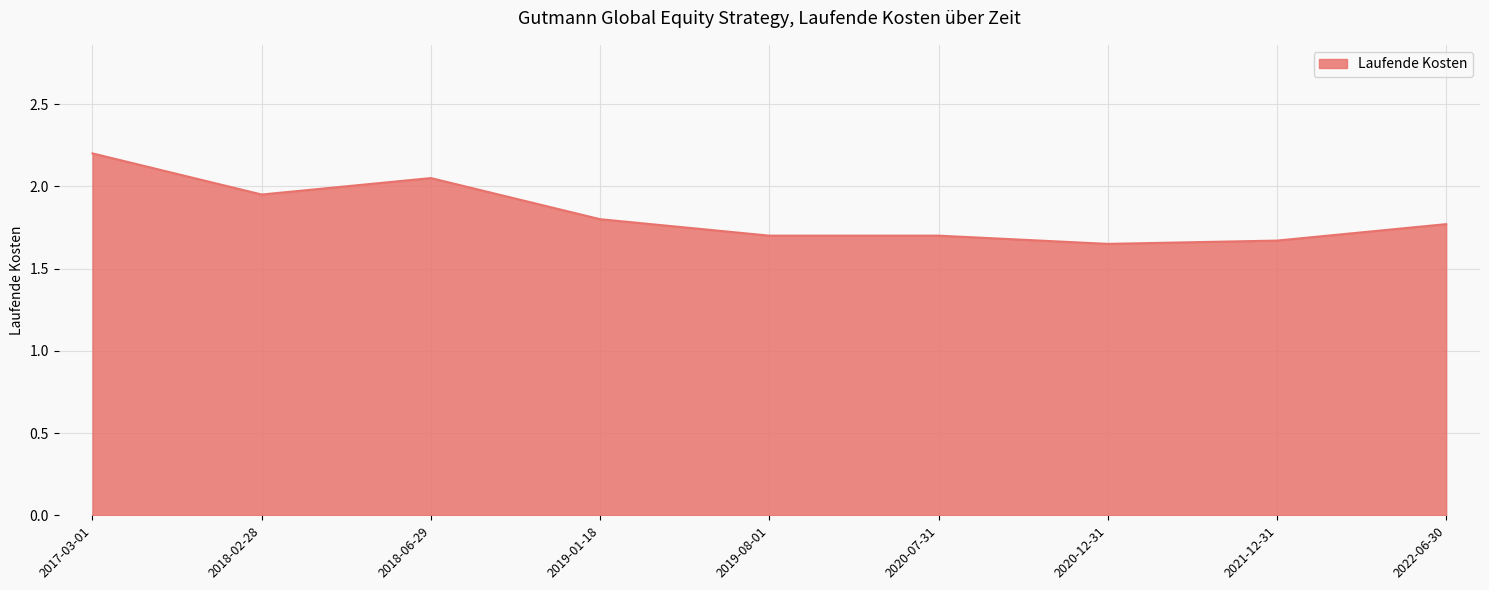

What is the difference between the maximum and second lowest values?

0.5